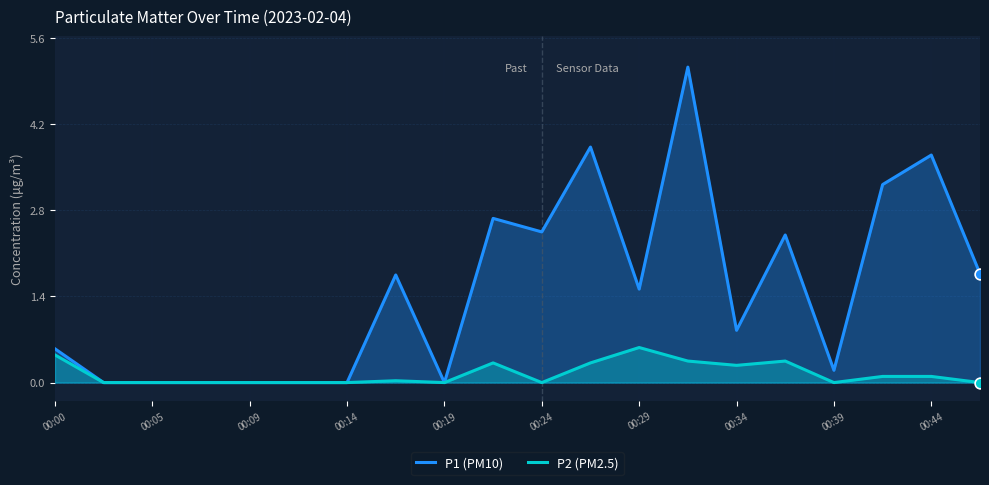

What are all the series names shown in the legend?

P1, P2